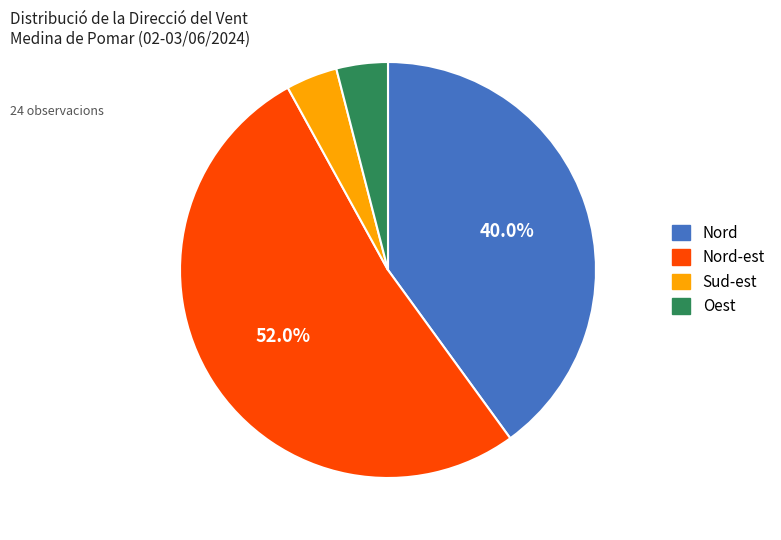

Is there a majority slice in this chart?

Yes